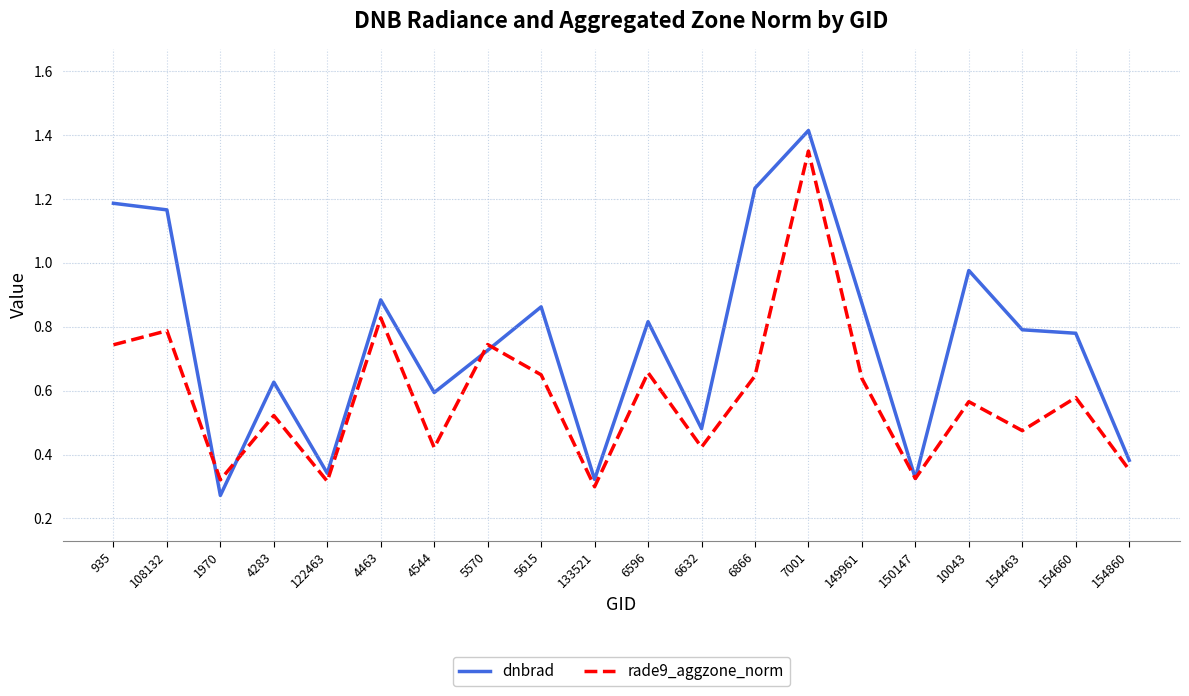

True or false: rade9_aggzone_norm and dnbrad cross at least once.

True